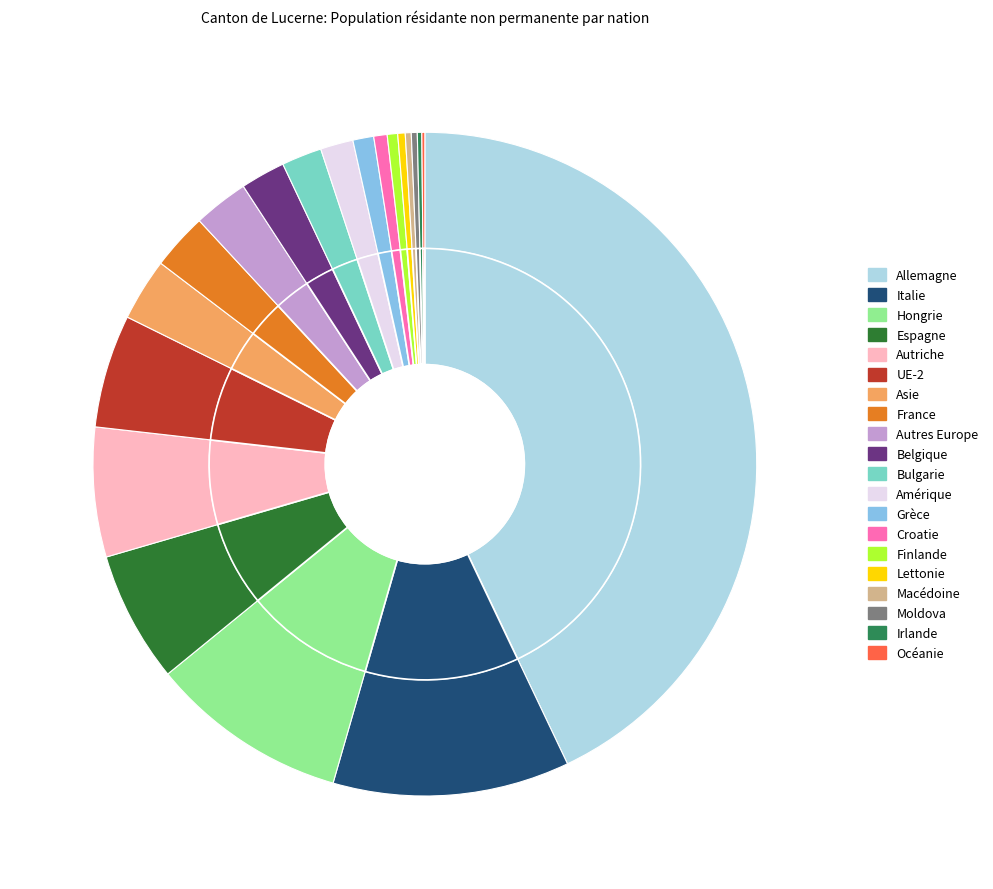

What percentage do Bulgarie and Autres Europe together represent?

4.6%